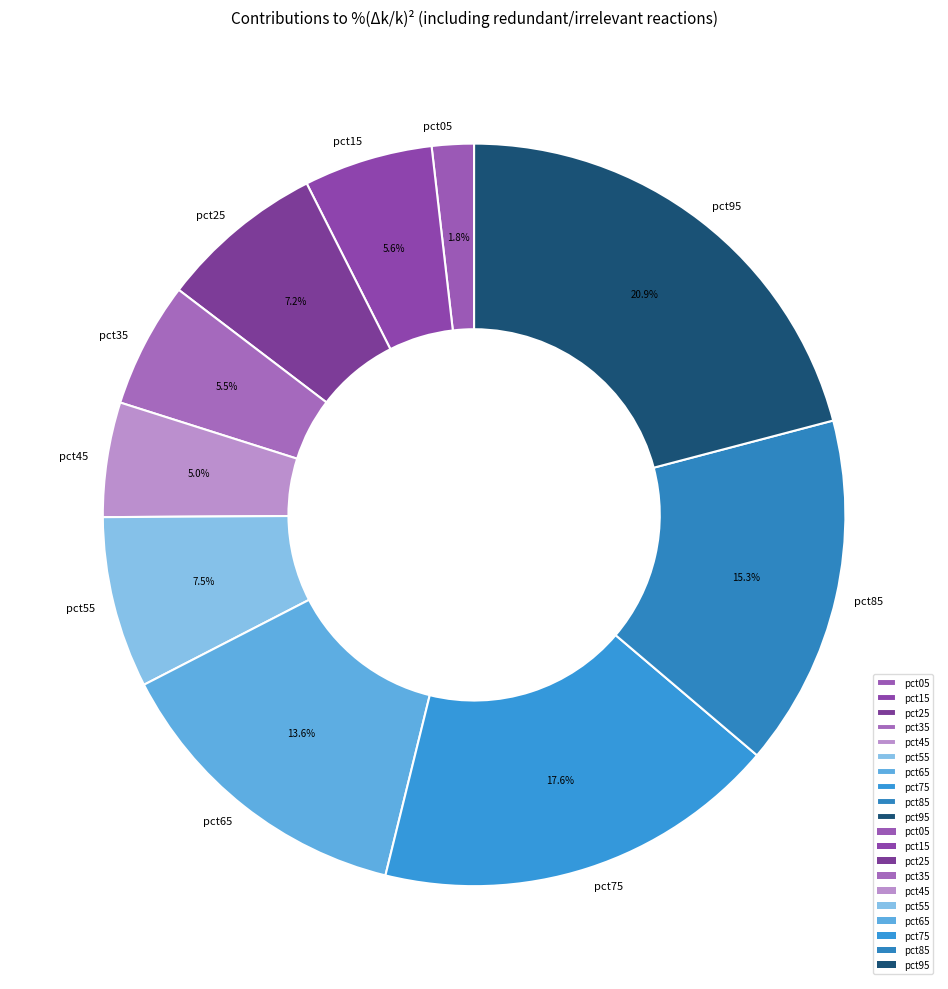

Which has a higher value, pct95 or pct65?

pct95